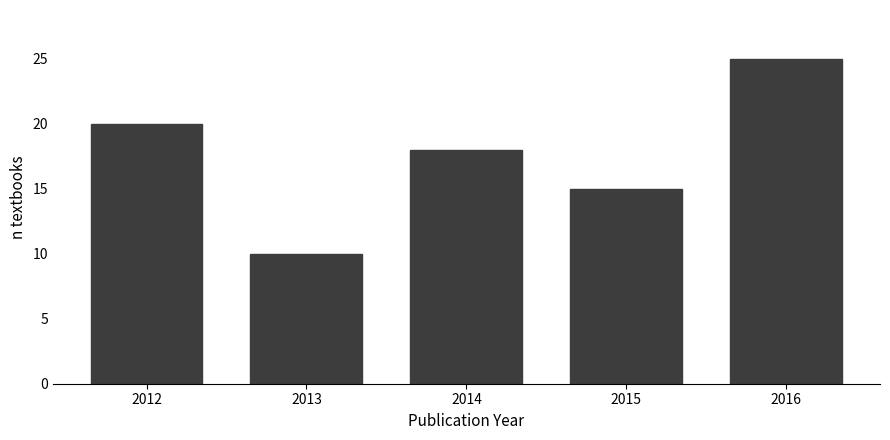

Reading left to right, list all the values displayed in this chart.

2012=20	2013=10	2014=18	2015=15	2016=25